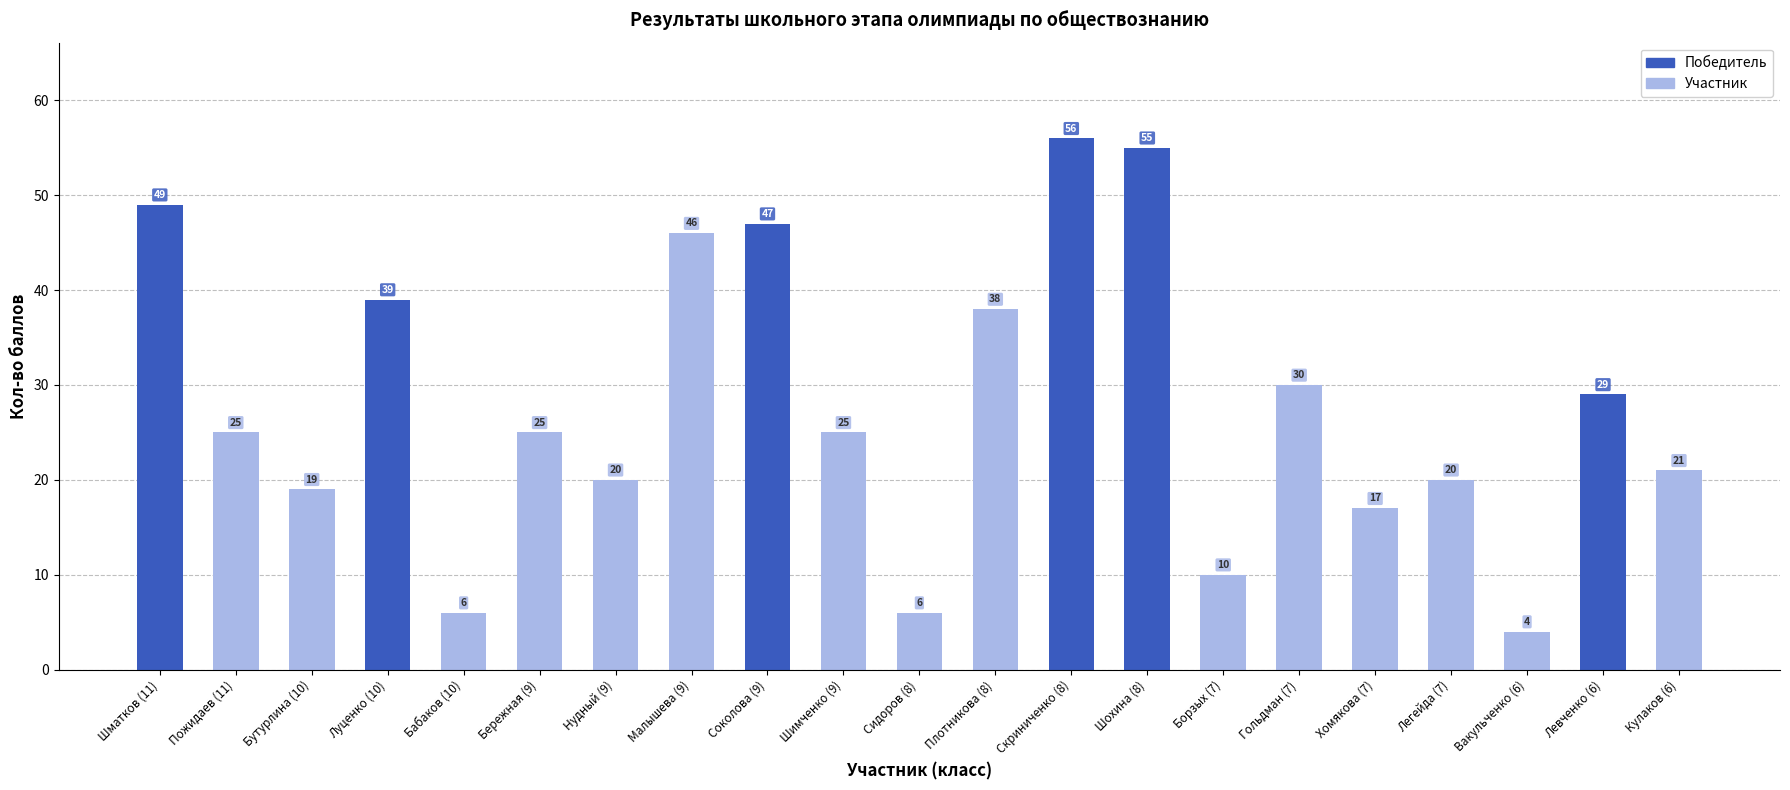

True or false: the data shows 39 at Луценко (10).

True